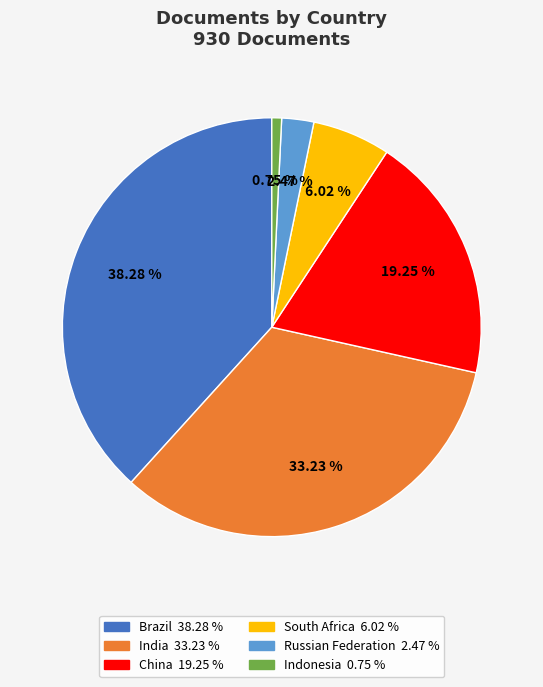

Is it true that Russian Federation is 2% of the pie?

True